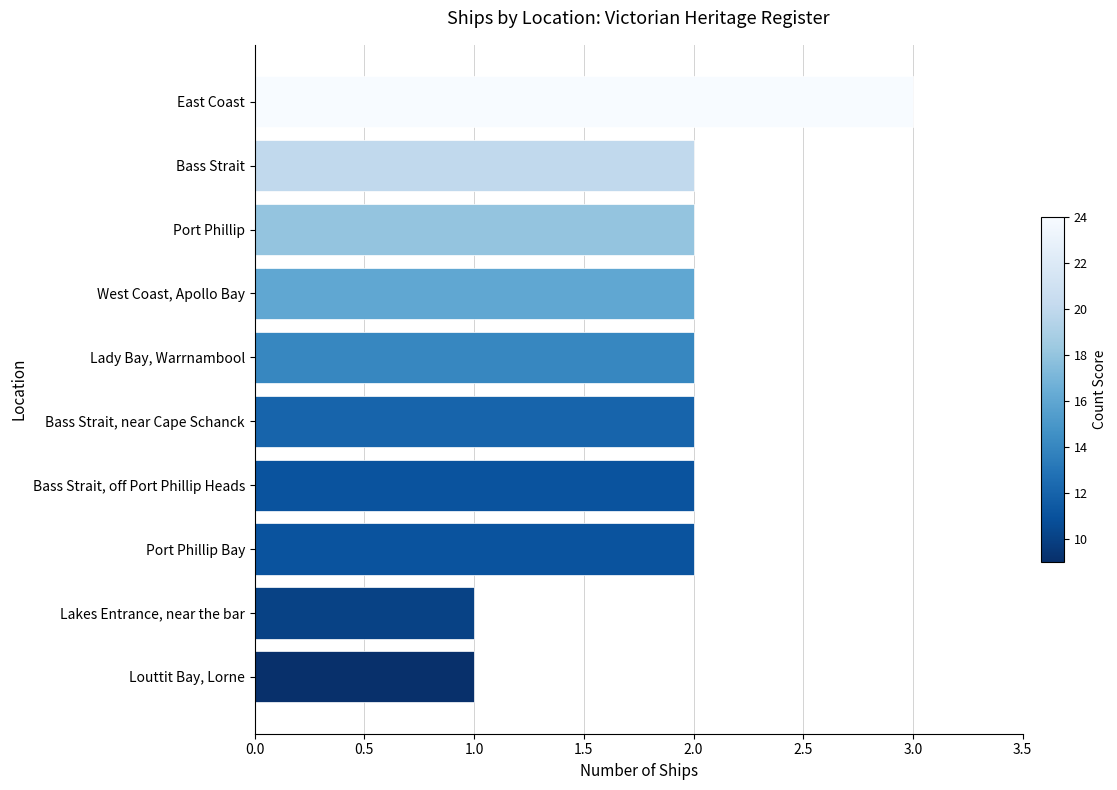

What is the sum of all values?

19